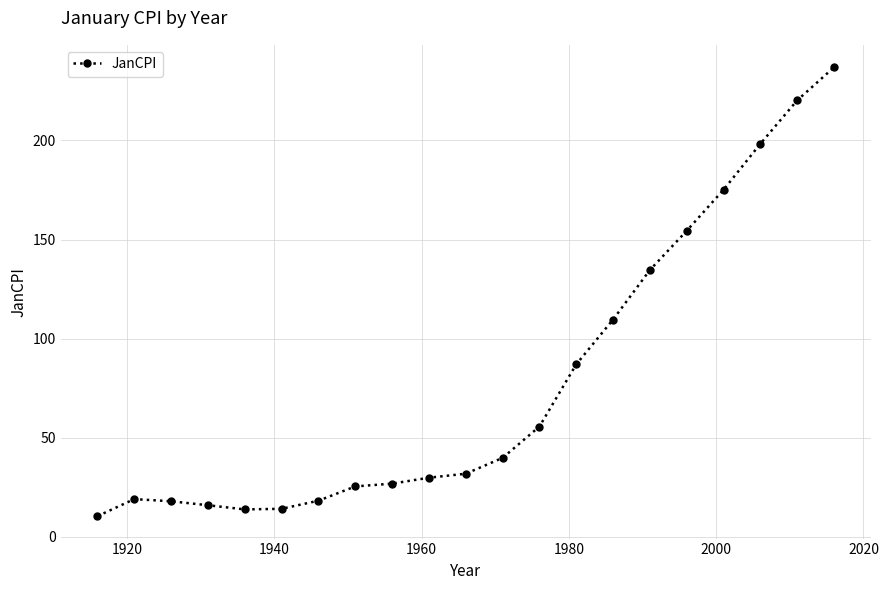

What is the average value?

77.8